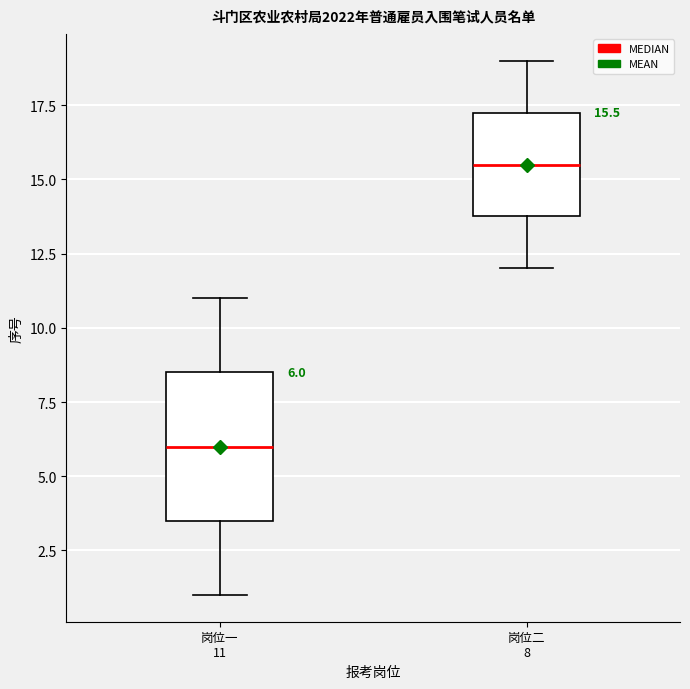

Which box is the tallest, from its lower edge to its upper edge?

岗位一 11